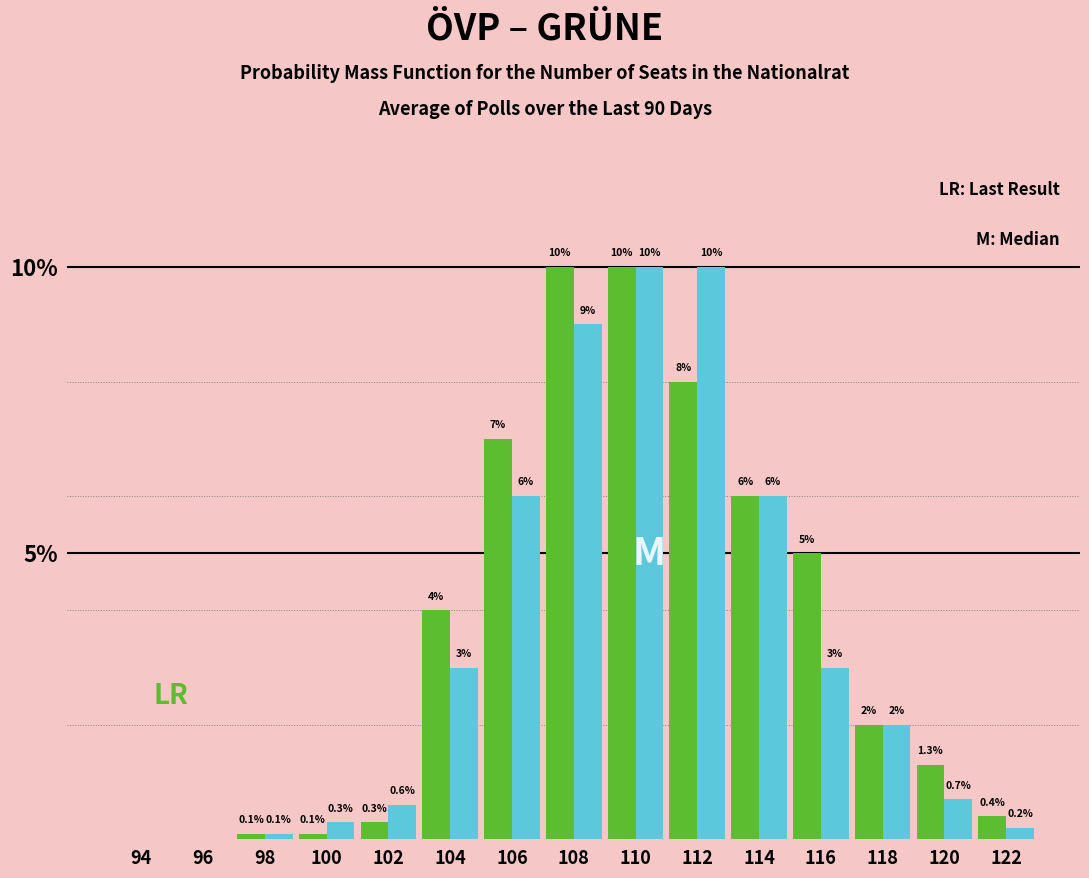

At which category is the sum across all series the highest?

110